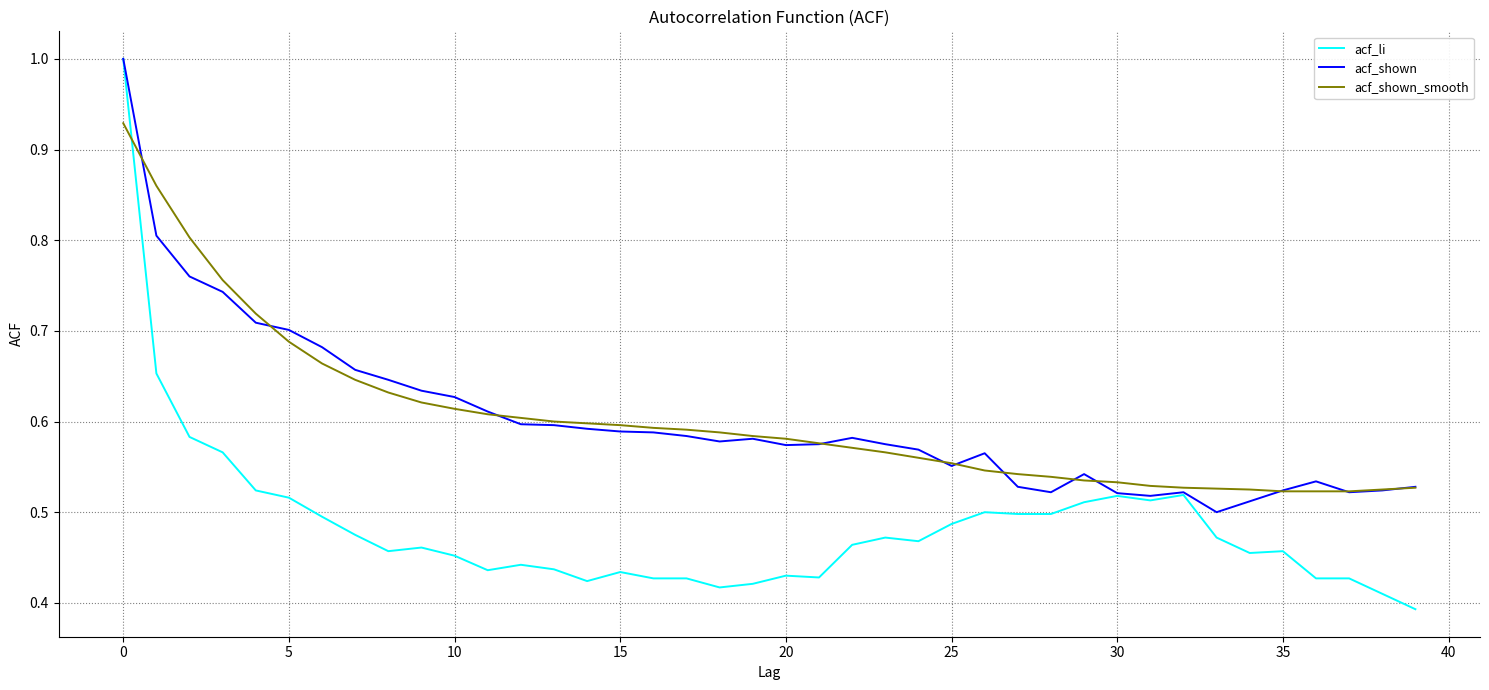

At how many categories does at least one series exceed 0?

40